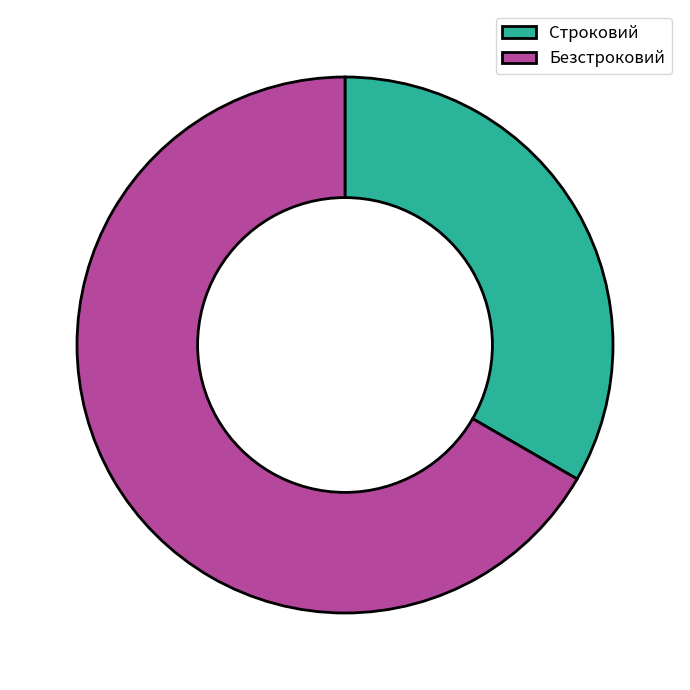

Approximately how many times larger is the value at Безстроковий compared to Строковий?

2.0